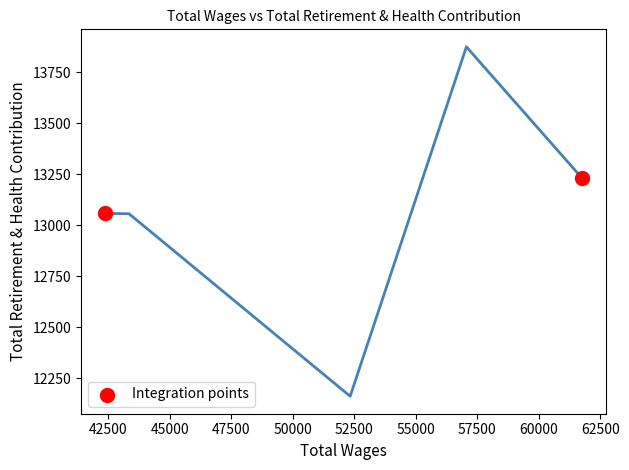

What is the range of Y values (max minus min)?

172